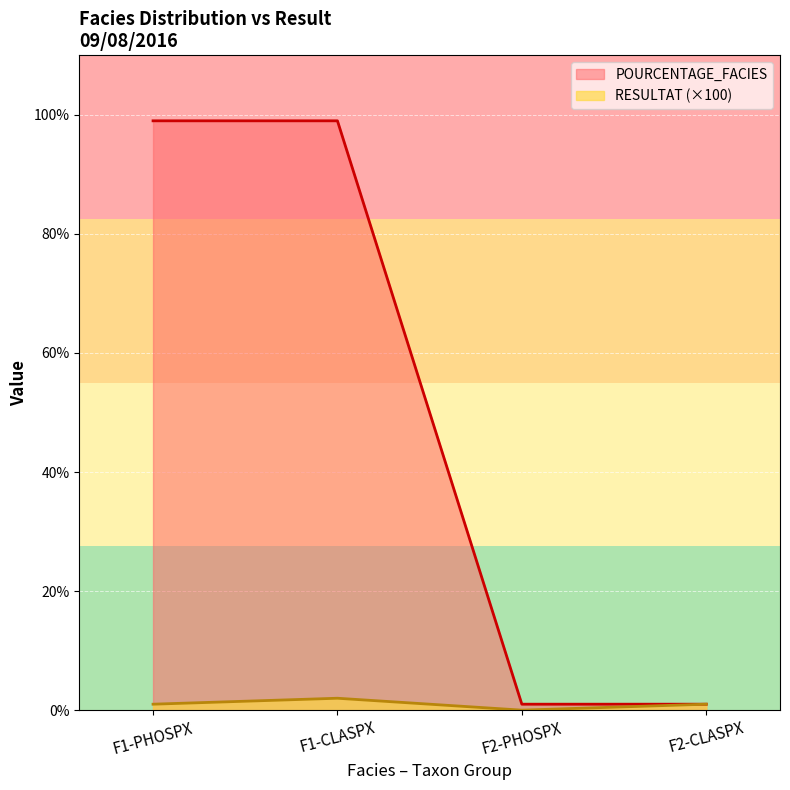

What is the value of the POURCENTAGE_FACIES point at the 1st from the left?

99